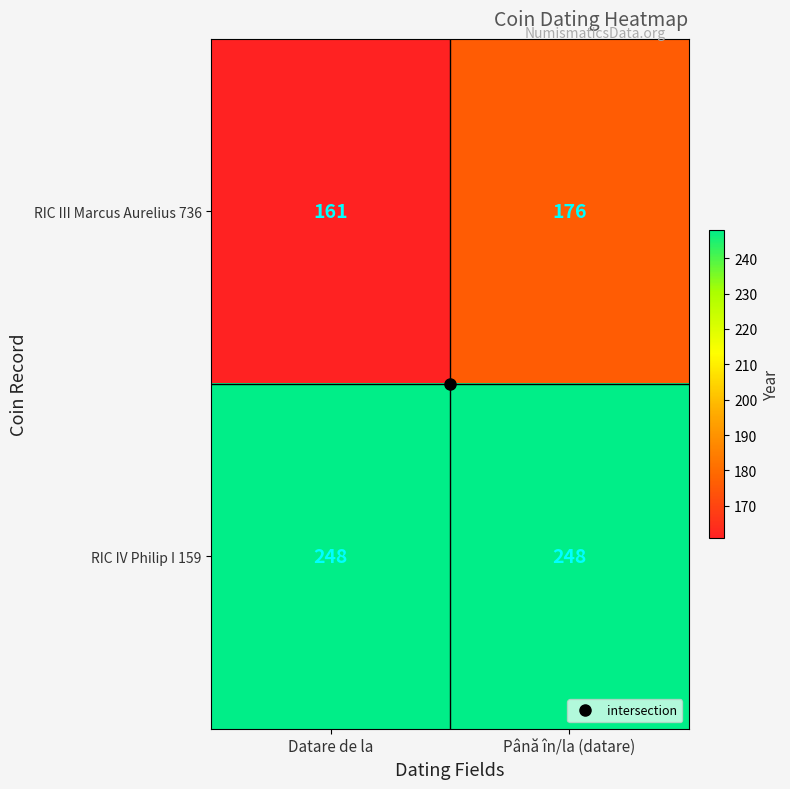

Is it true that RIC IV Philip I 159 equals 152 at Până în/la (datare)?

False